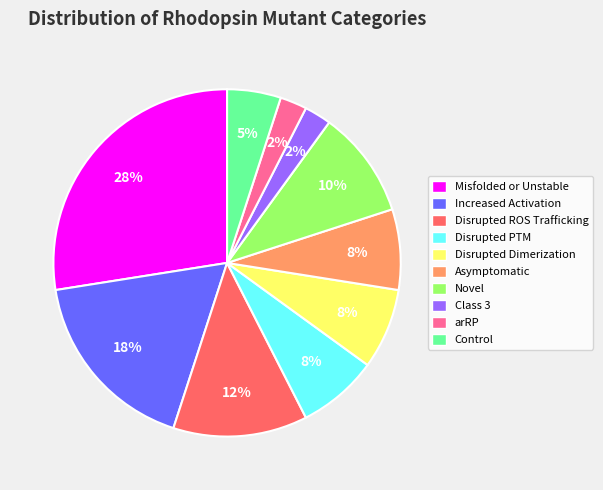

Does any single category account for the majority?

No